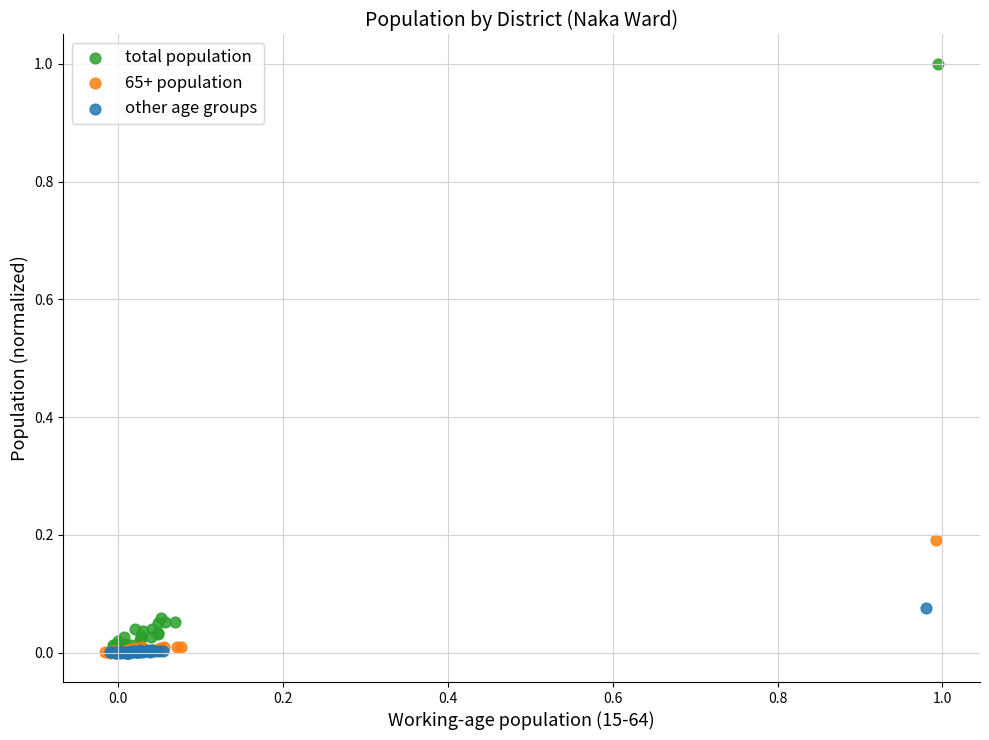

Which series contains the highest Y value?

total population